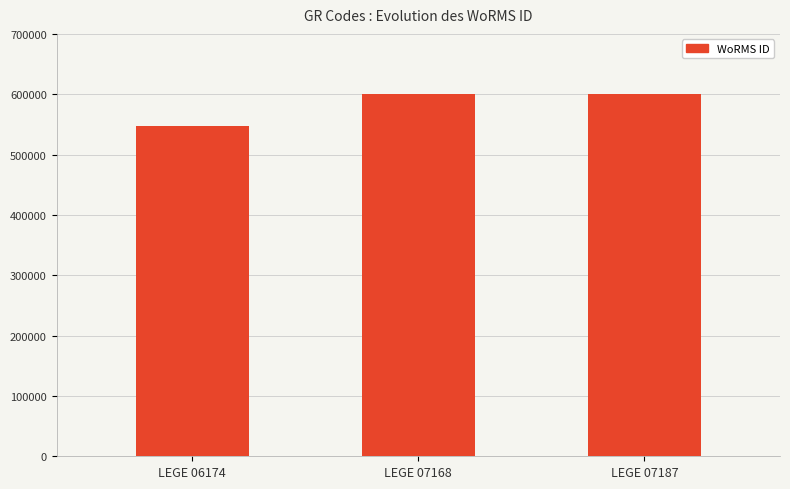

What value does the data have at LEGE 07168?

600979